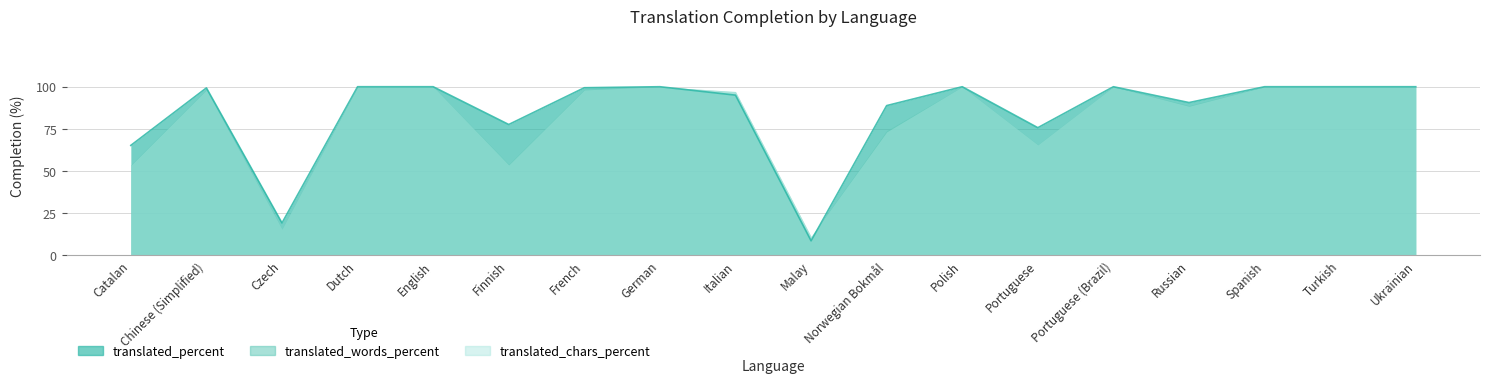

True or false: translated_chars_percent has a value of 98.1 at Chinese (Simplified).

True